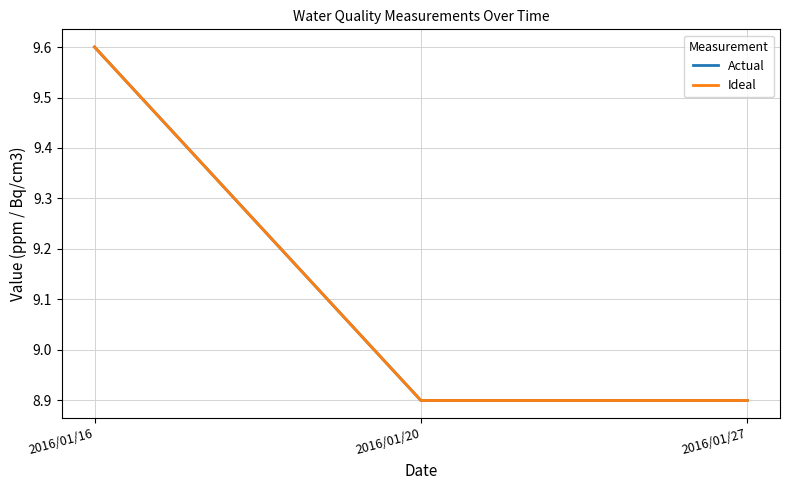

How many lines are shown in the chart?

2